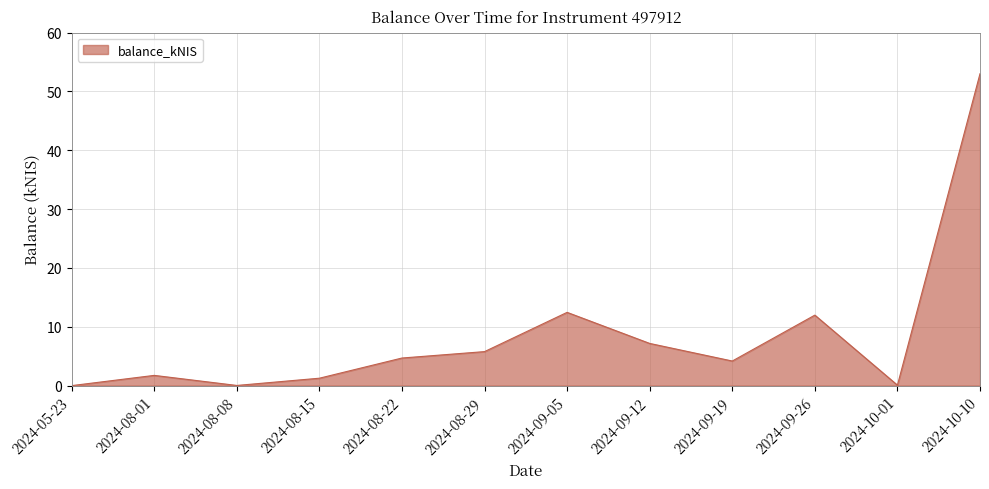

What is the ratio of the value at 2024-10-10 to the value at 2024-08-01?

30.5